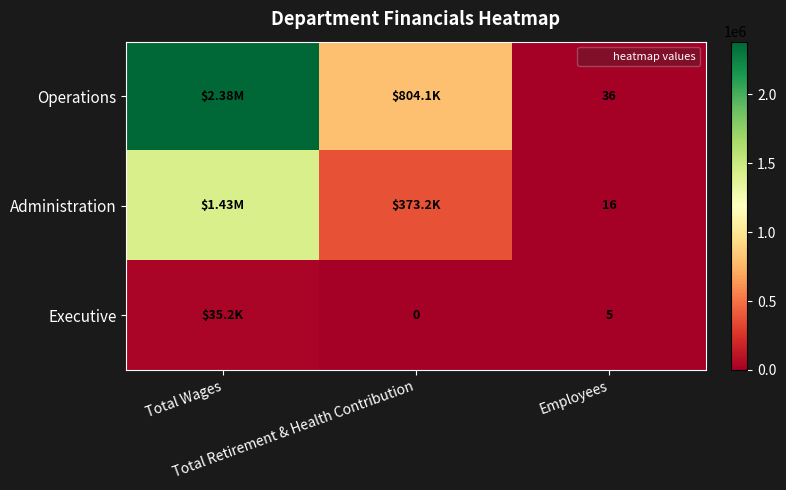

Is it true that Administration equals 16 at Employees?

True